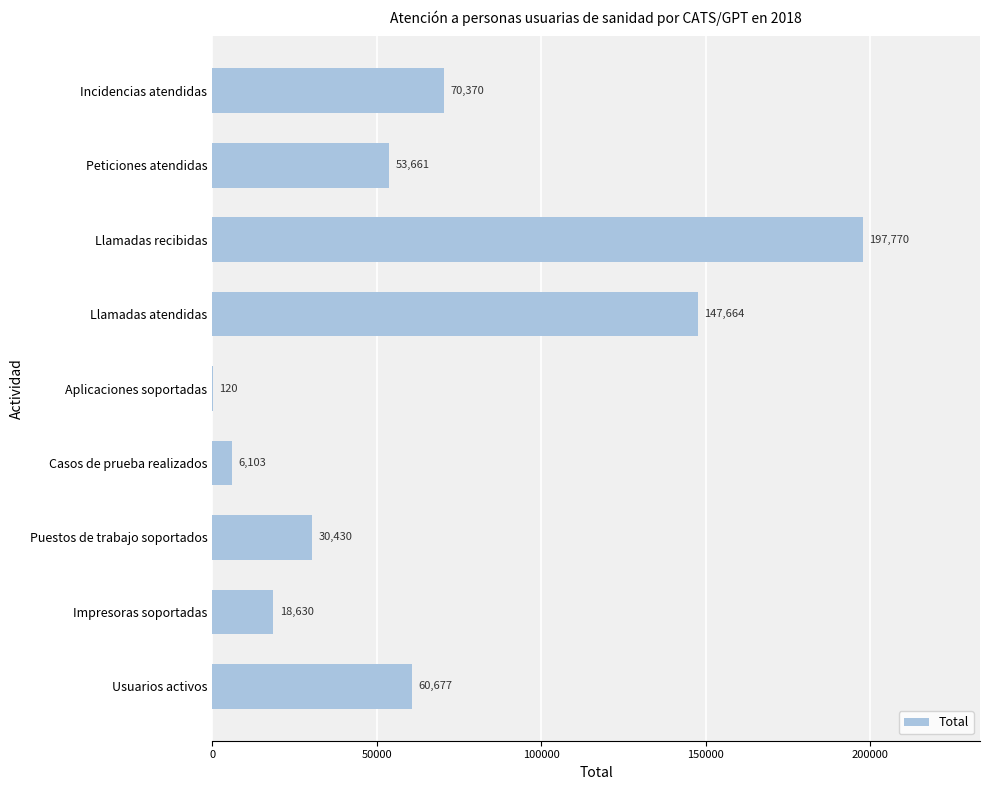

What value does the data have at Incidencias atendidas?

70370